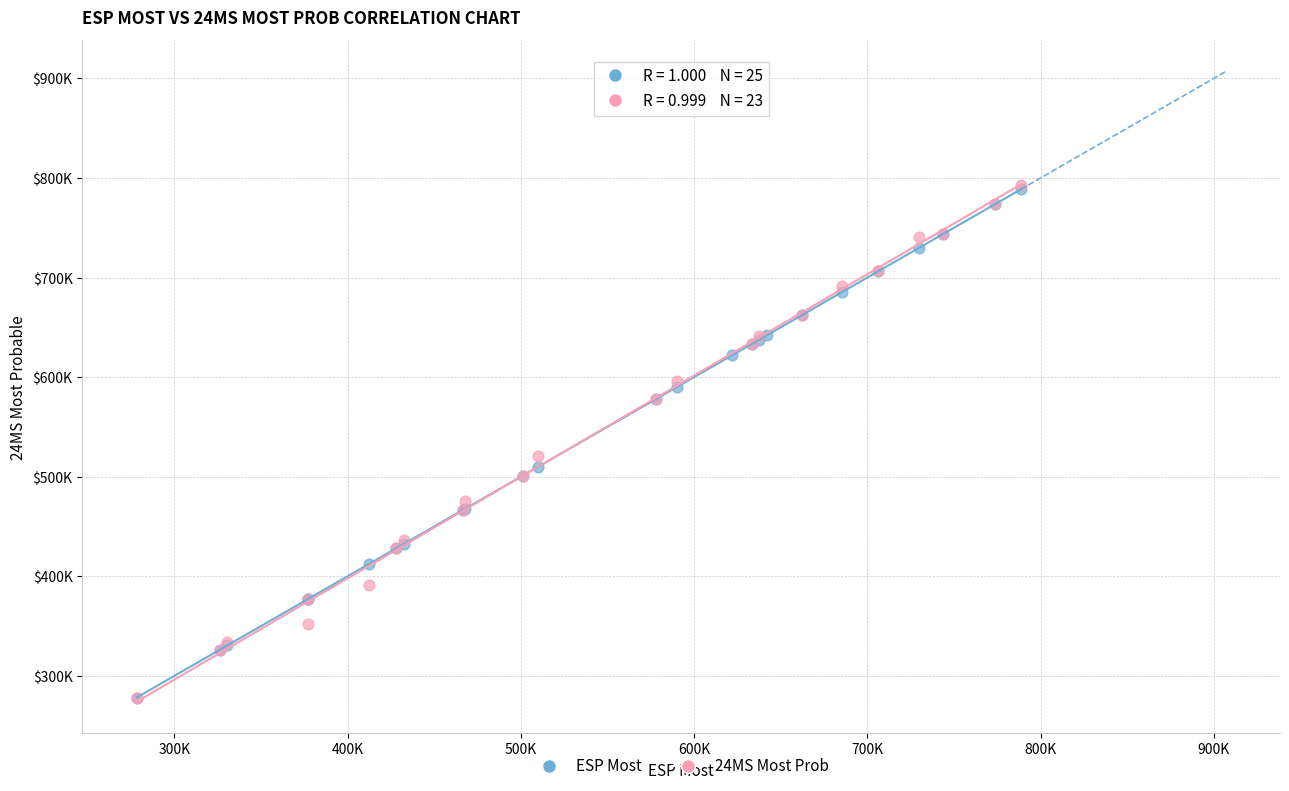

What are all the series names shown in the legend?

ESP Most, 24MS Most Prob